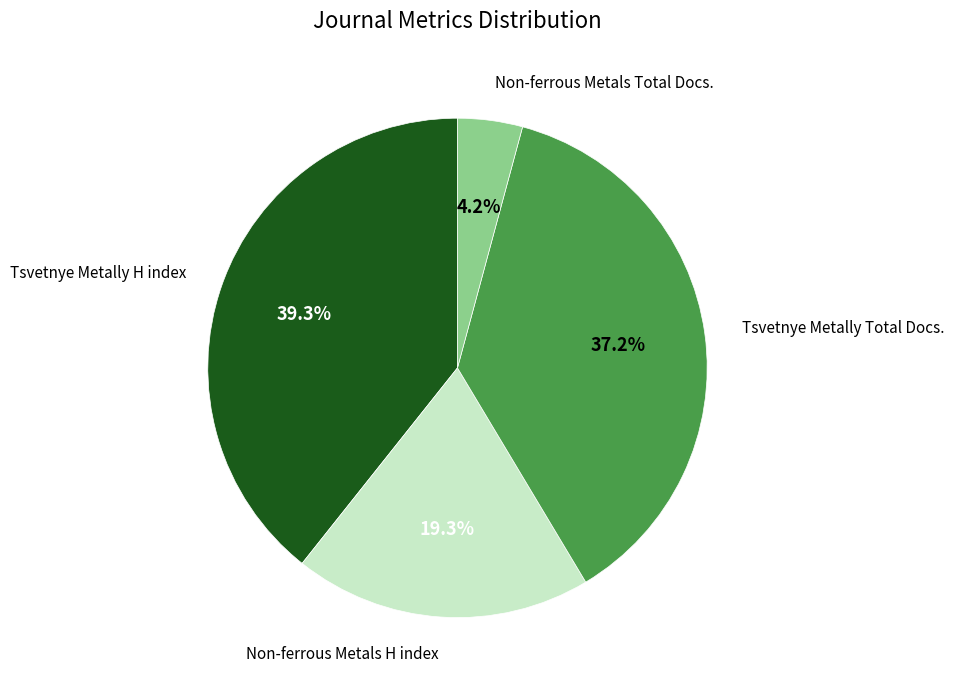

Count the number of slices in the pie.

4